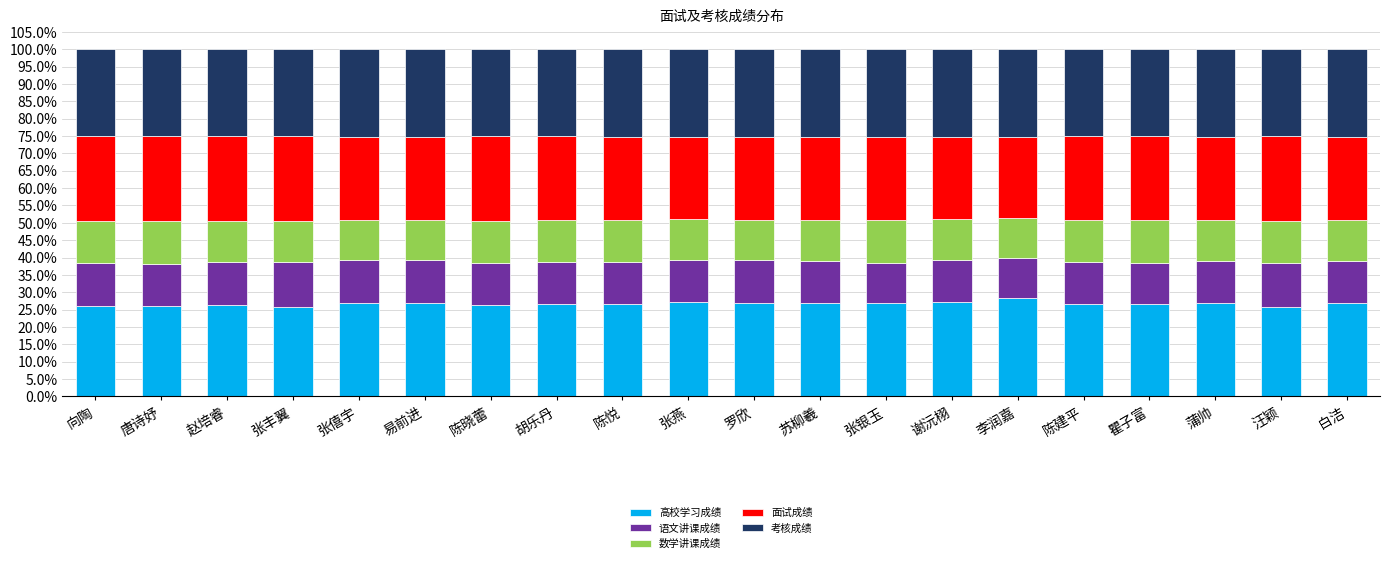

What is the total value across all series at 瞿子富?

100.0